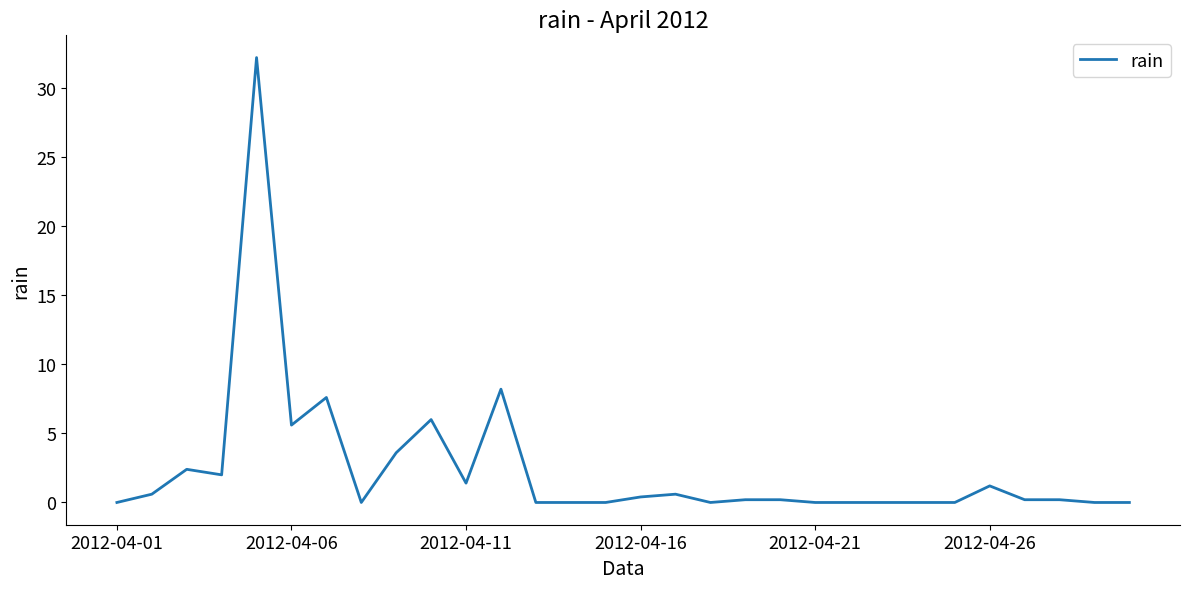

True or false: the data has more than 2 interior local peaks.

True